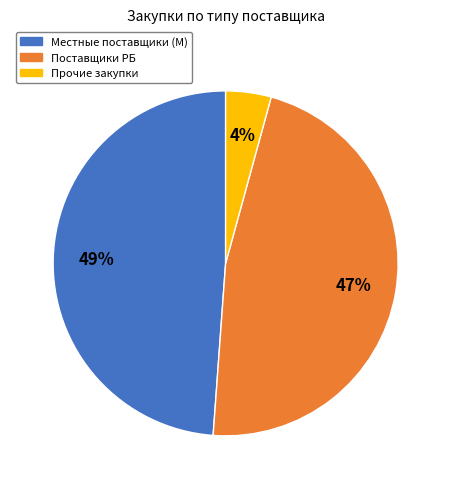

Does any single category account for the majority?

No